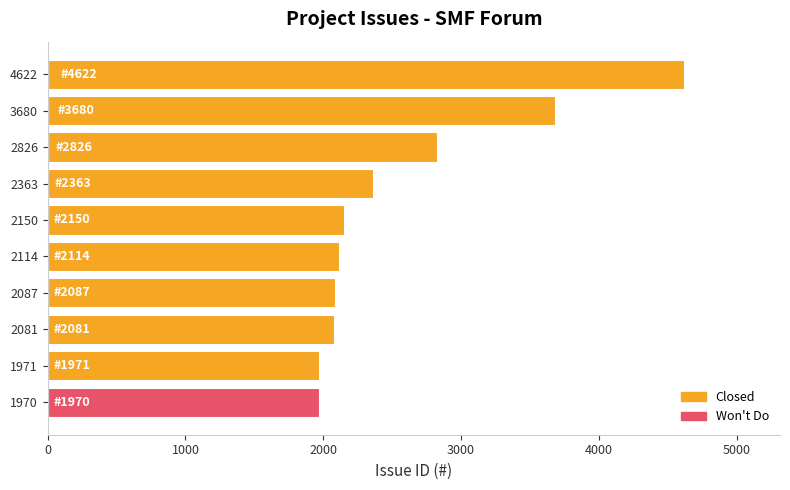

The Won't Do series shows 435 at 1970. True or false?

False